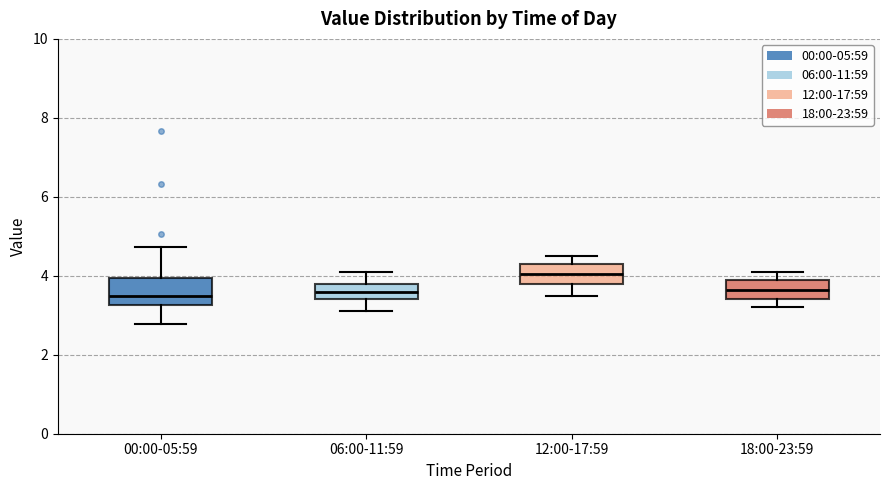

Which box has the highest median line?

12:00-17:59